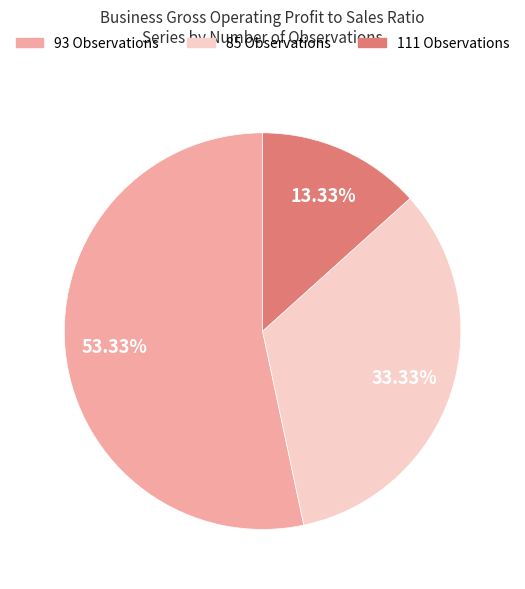

Rank the categories by value from highest to lowest.

93 Observations, 85 Observations, 111 Observations